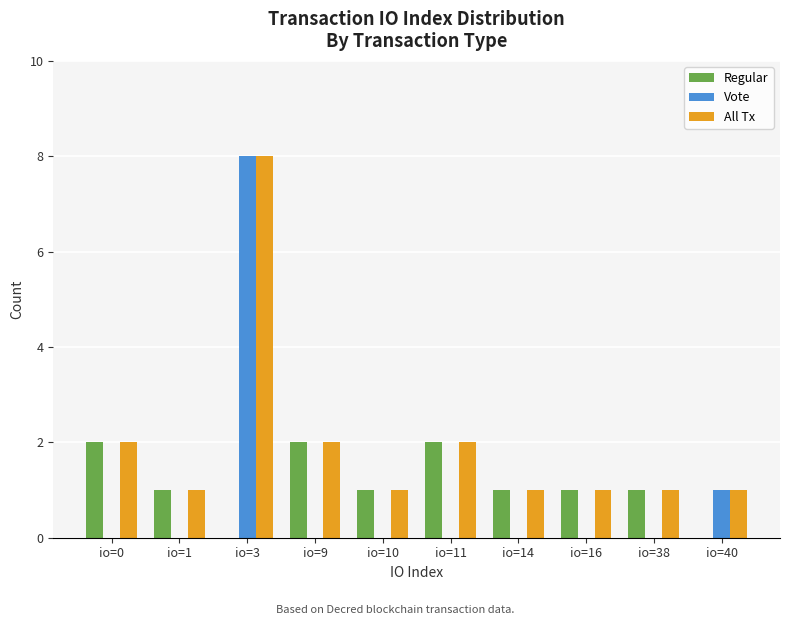

Between io=11 and io=40, which series saw the biggest shift?

Regular